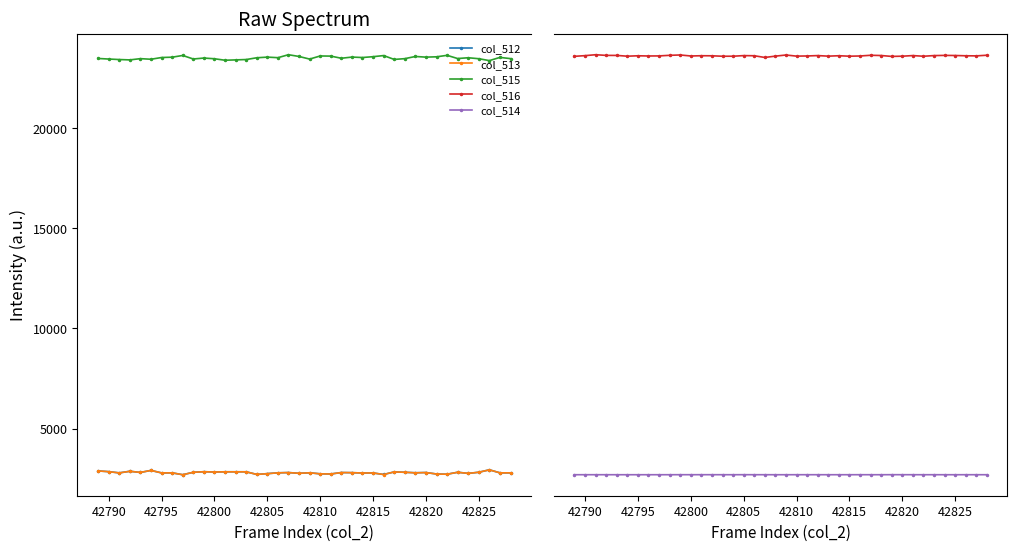

True or false: col_513 and col_515 cross at least once.

False